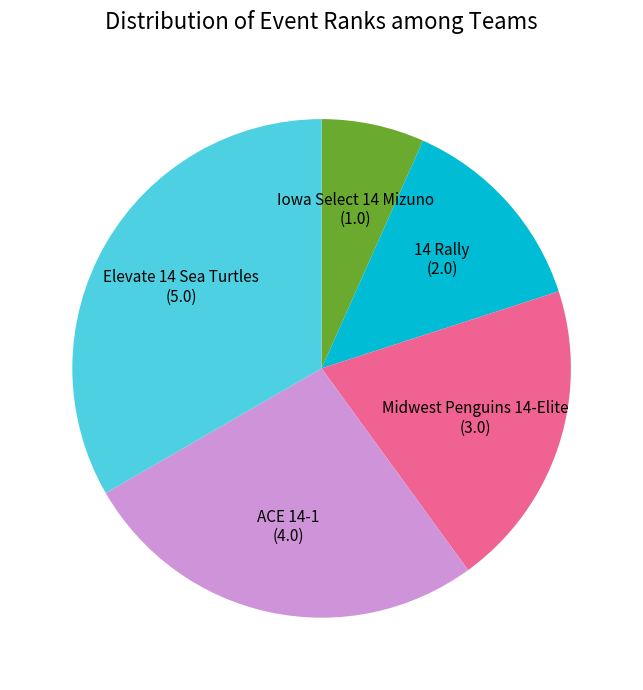

How many slices are in this pie chart?

5